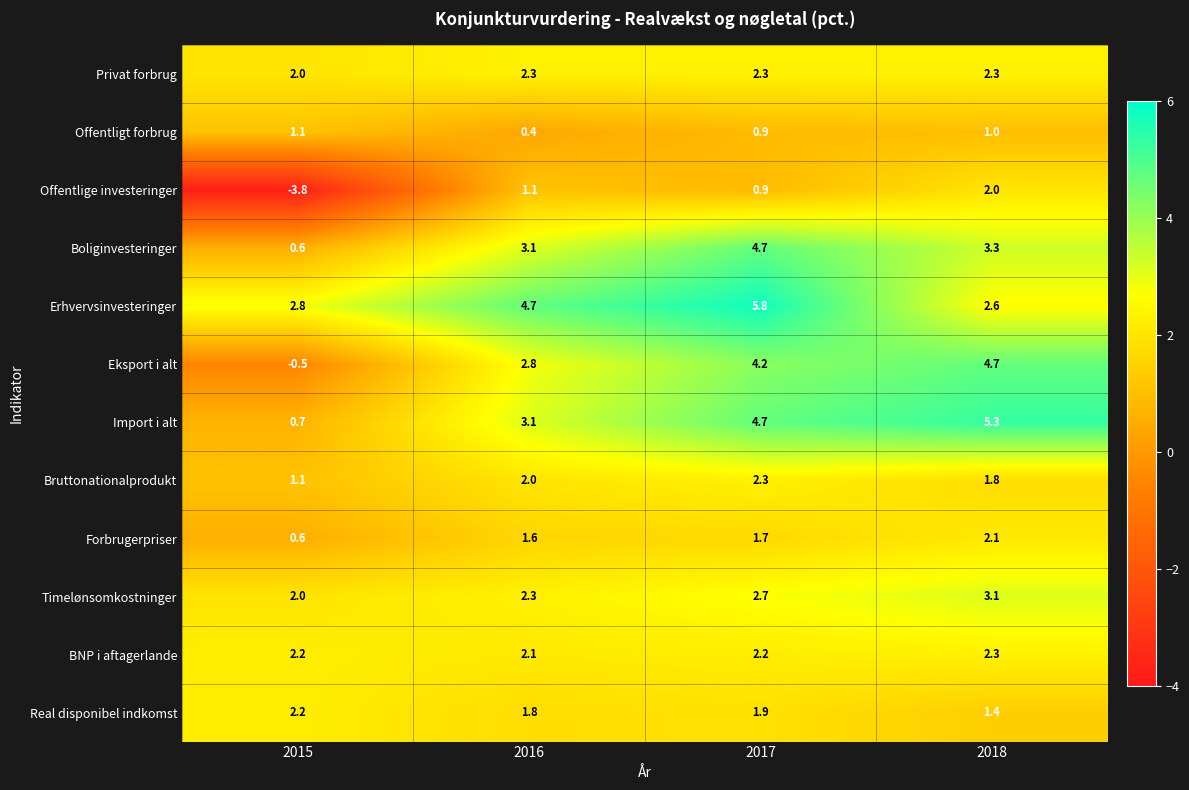

Is it true that Import i alt equals 4.7 at 2017?

True